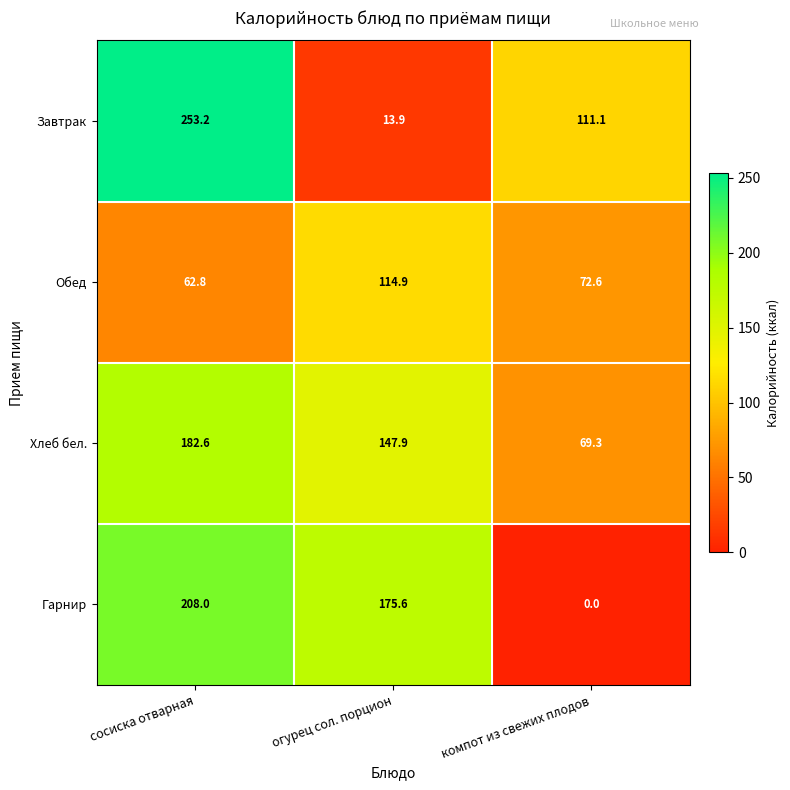

At which category is the sum across all series the highest?

сосиска отварная